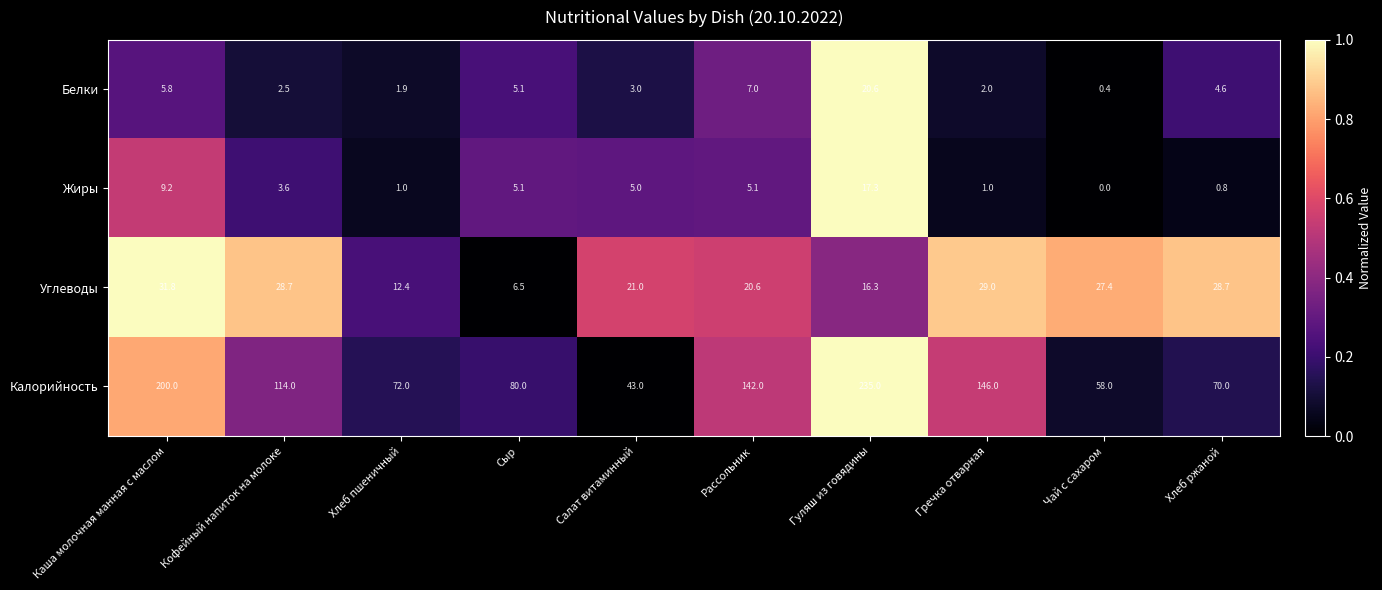

Which category has the lowest value across all series?

Чай с сахаром